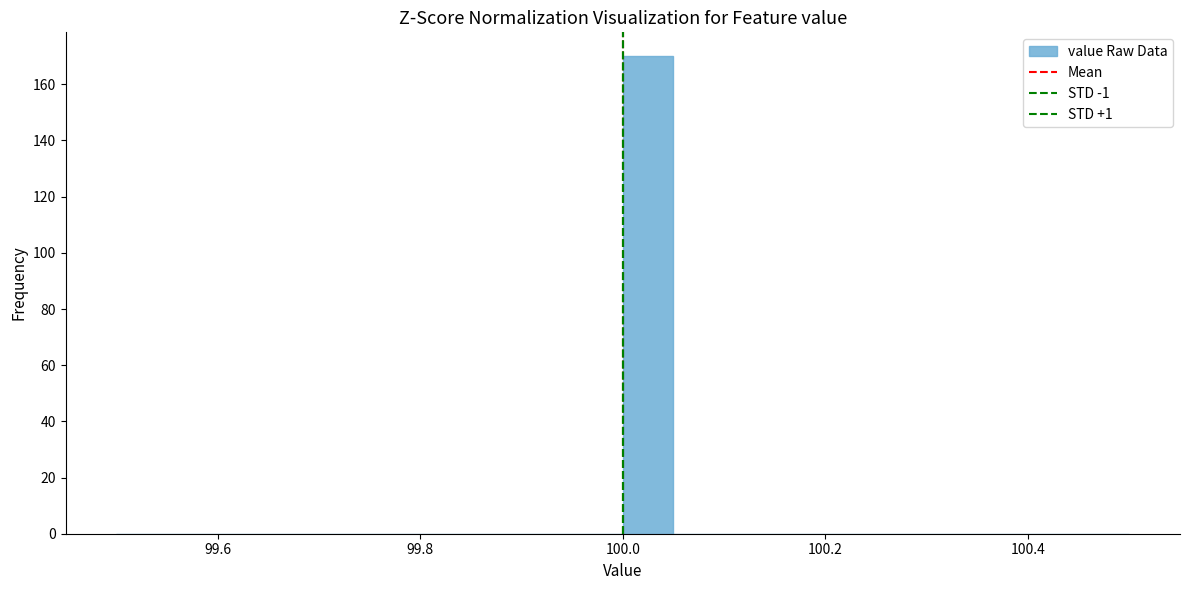

Read against the x-axis, roughly where is the centre of the tallest bar?

100.02